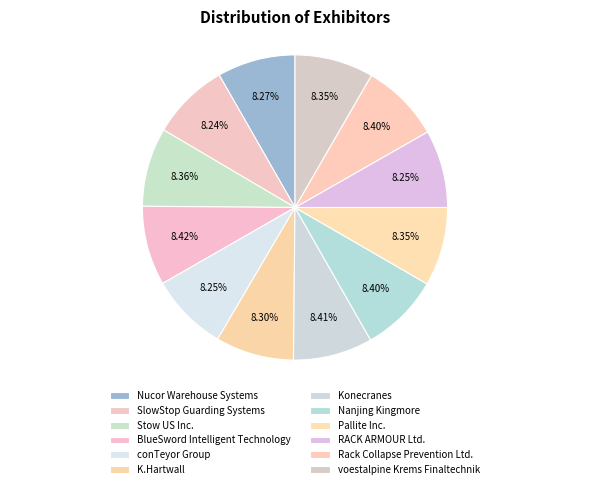

To the nearest percent, what percentage of the pie is BlueSword Intelligent Technology?

8%